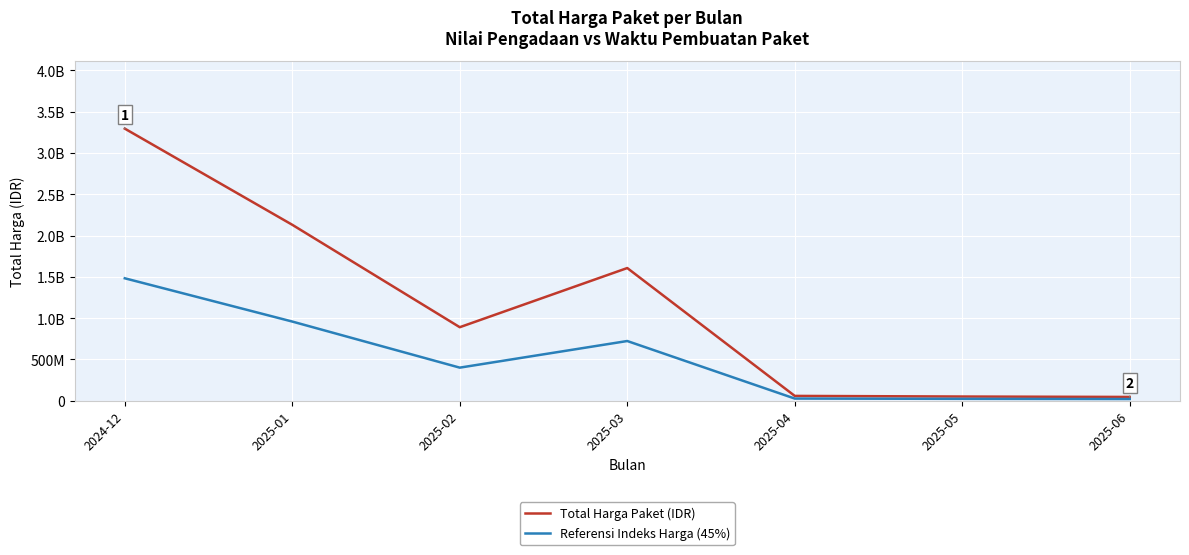

True or false: Referensi Indeks Harga (45%) and Total Harga Paket (IDR) cross at least once.

False